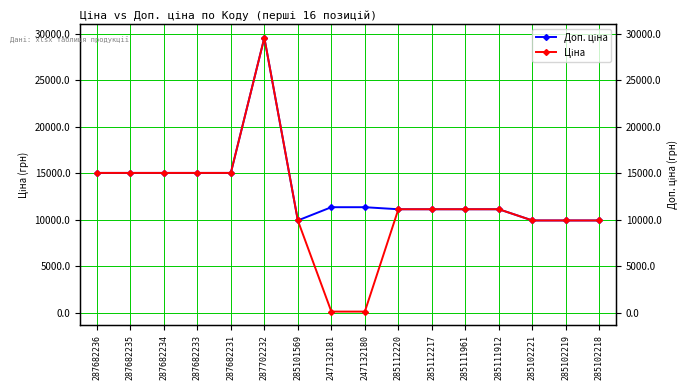

The value of Доп. ціна at 287682236 is 15019.2. True or false?

True